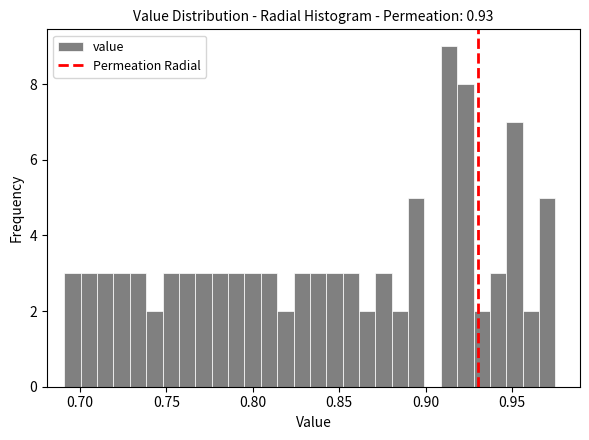

Around what value on the x-axis is the tallest bar? Give the approximate position of its centre, as read against the axis.

0.915